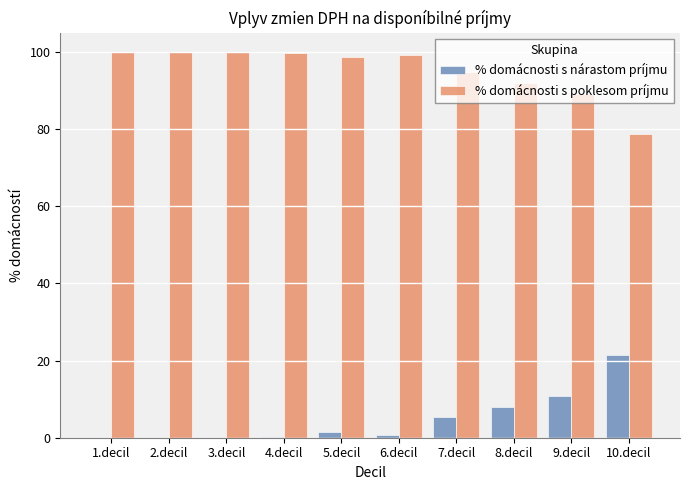

What are all the series names shown in the legend?

% domácnosti s nárastom príjmu, % domácnosti s poklesom príjmu